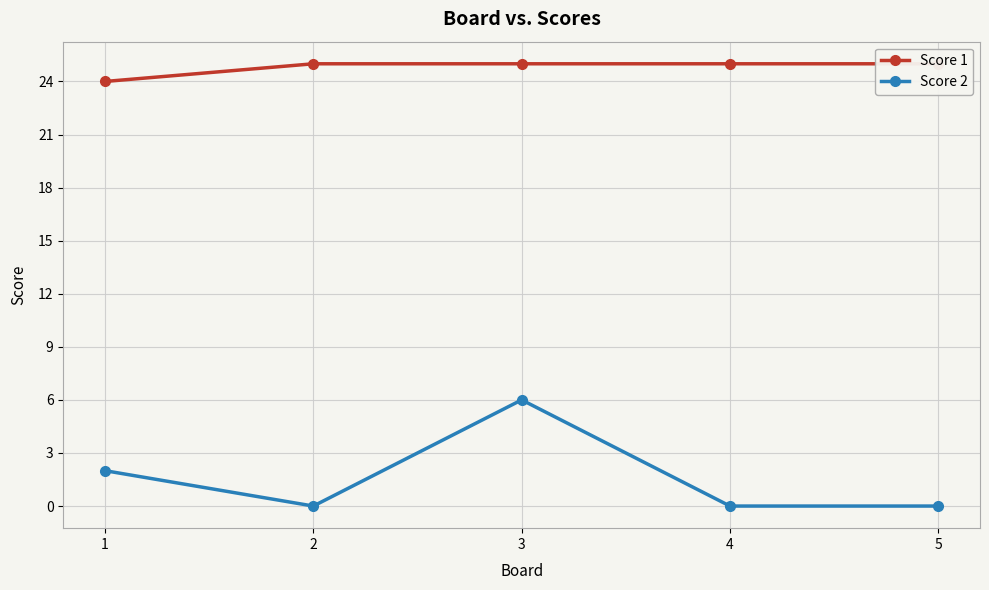

Between 1 and 3, which is larger?

3